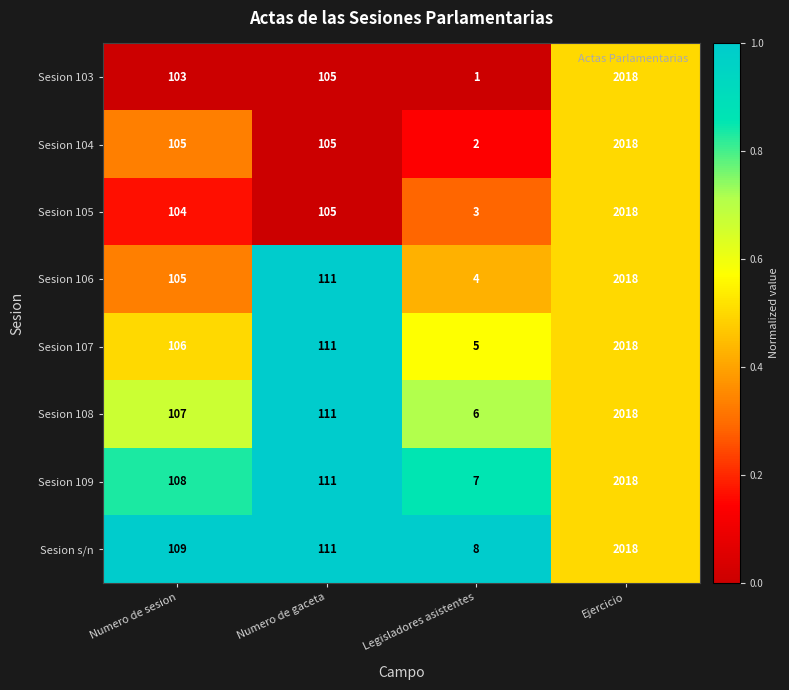

Which series changed the most between Numero de sesion and Numero de gaceta?

Sesion 106